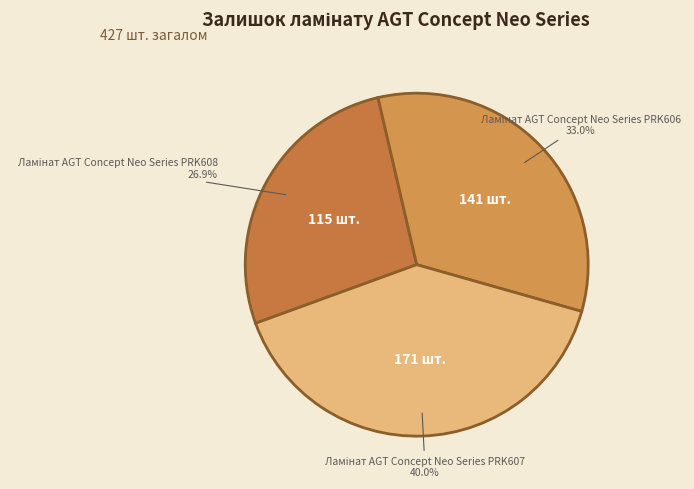

Is there any slice that represents more than half of the pie?

No